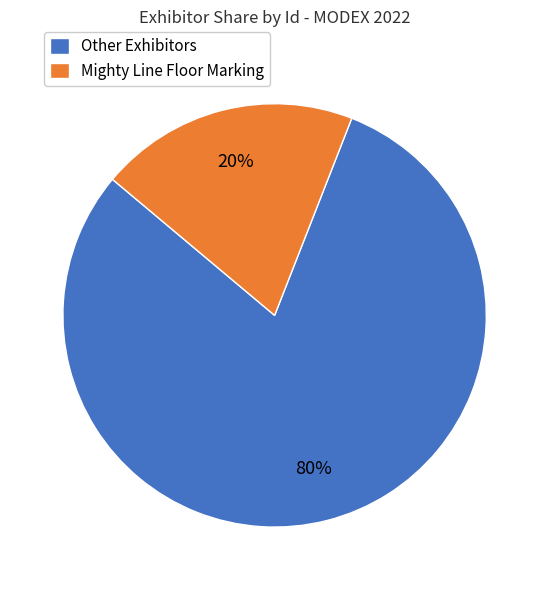

To the nearest percent, what percentage of the pie is Other Exhibitors?

80%